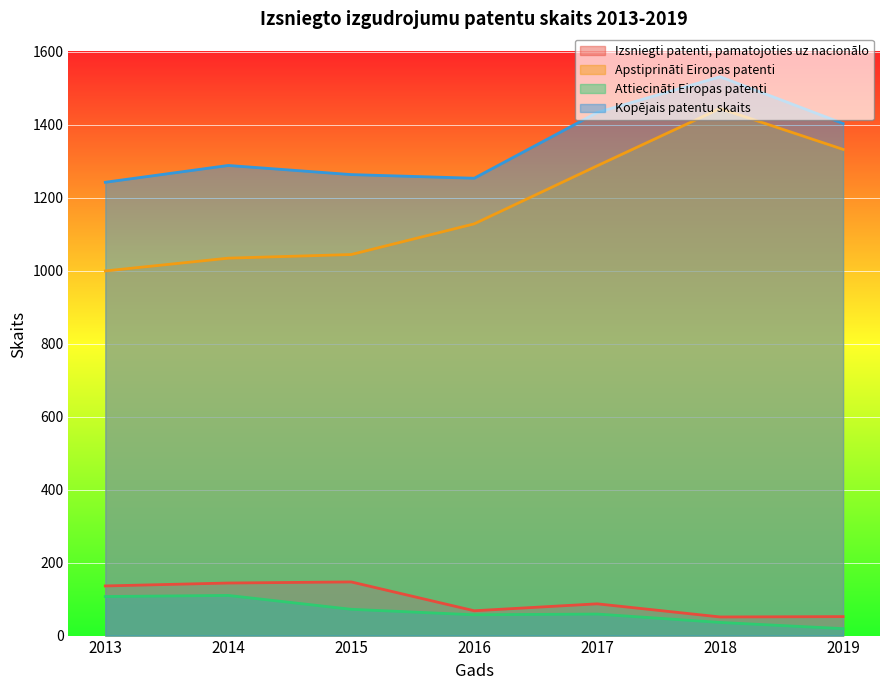

The Attiecināti Eiropas patenti series shows 107 at 2013. True or false?

True